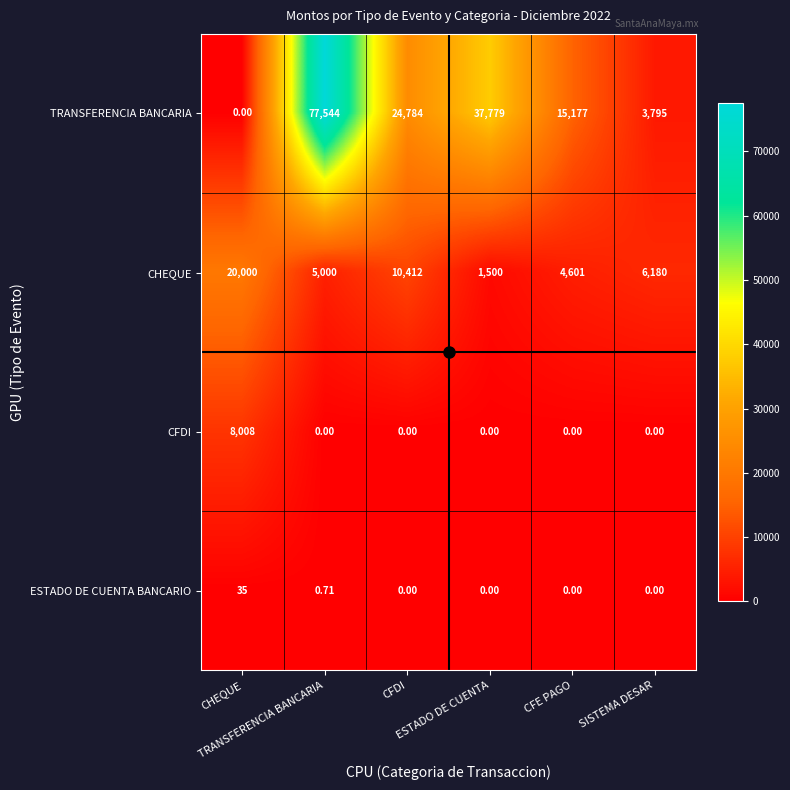

At how many categories does at least one series exceed 1961?

6